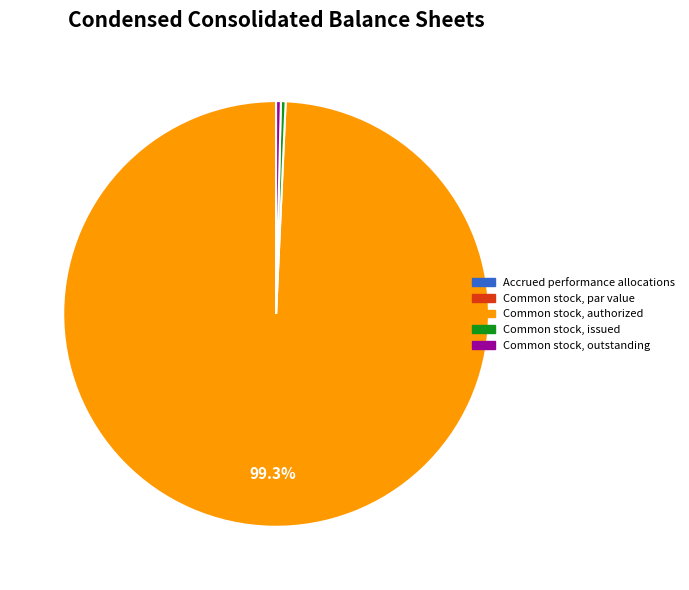

What is the majority slice?

Common stock, authorized